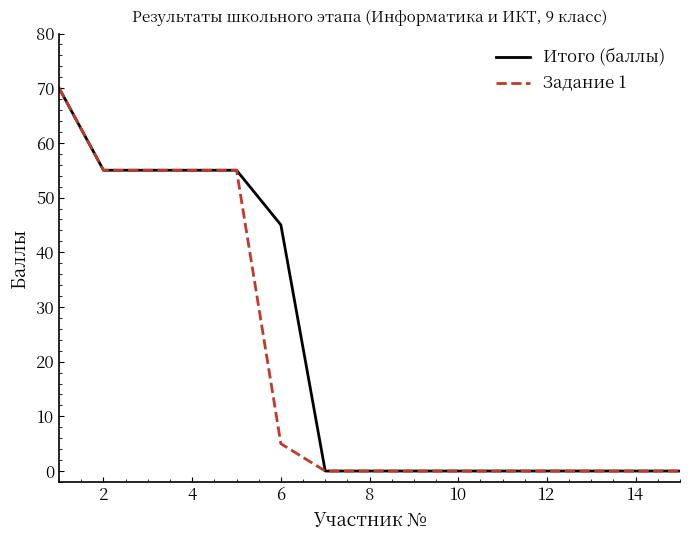

How many lines are shown in the chart?

2